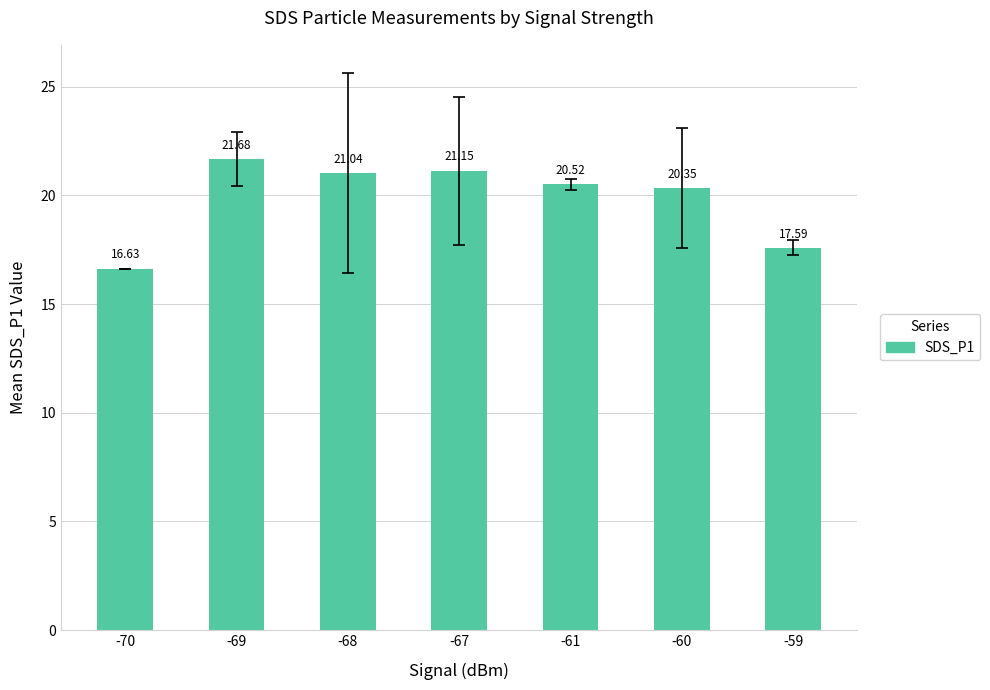

Rank the categories by value from highest to lowest.

-69, -67, -68, -61, -60, -59, -70